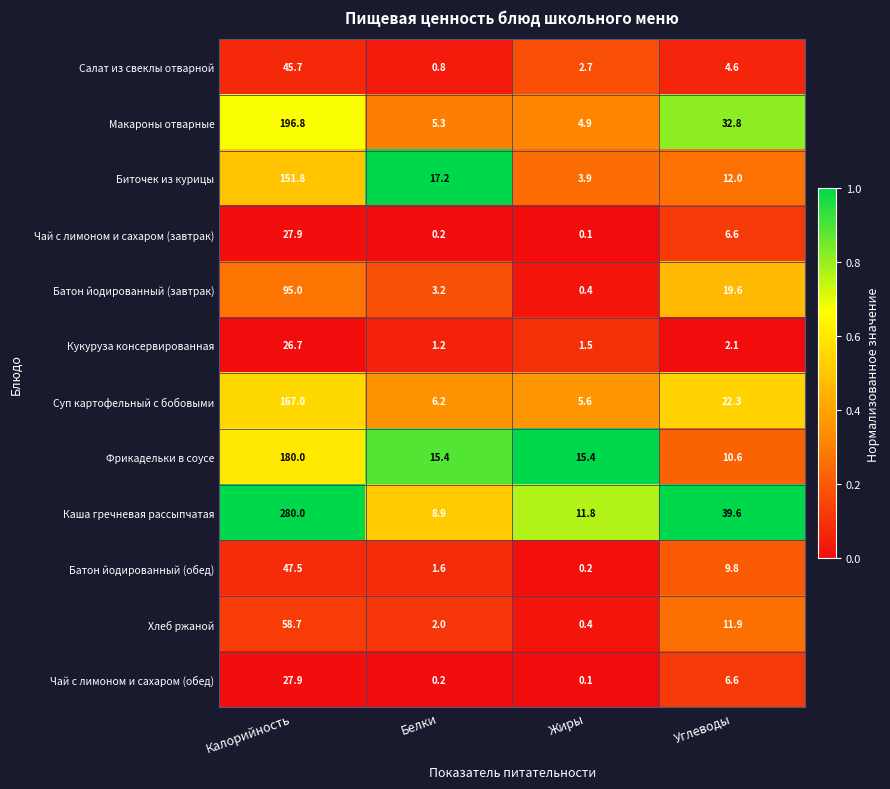

At which category is the sum across all series the highest?

Калорийность